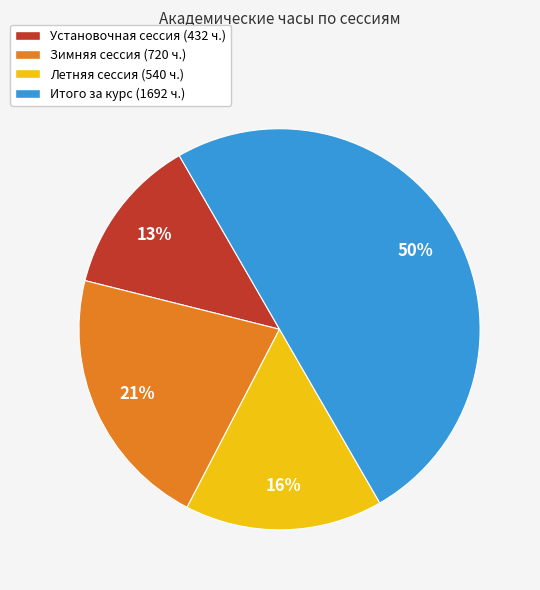

How many slices are in this pie chart?

4